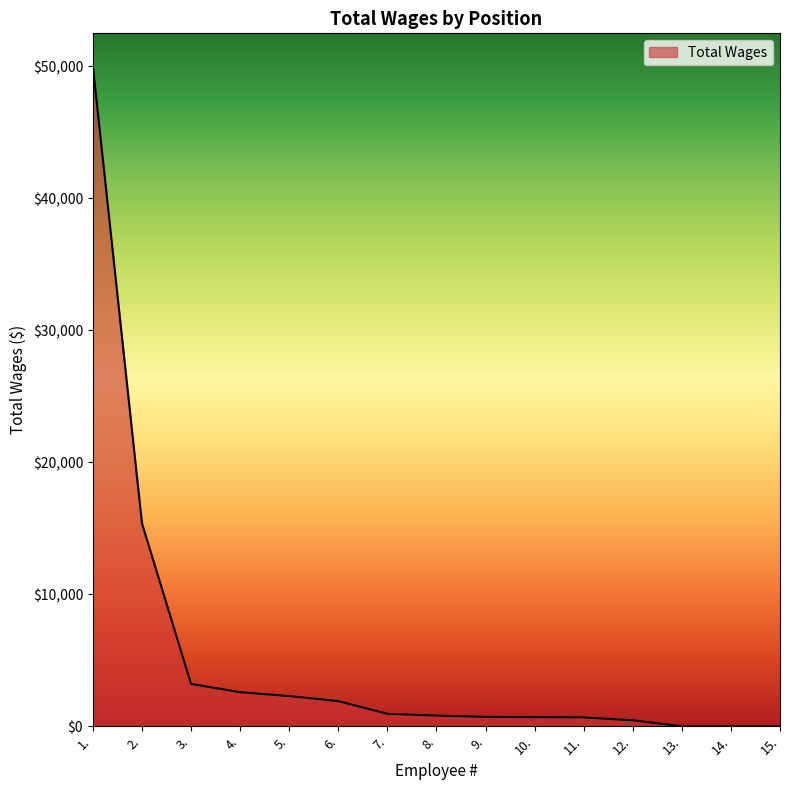

What is the change in value from 1. to 4.?

-47419